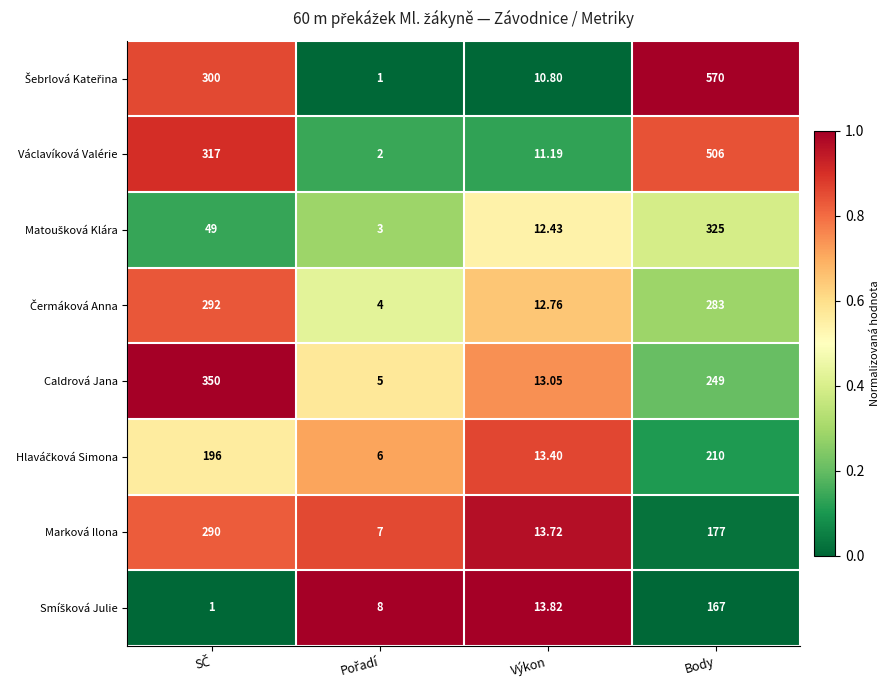

How many distinct data groups are displayed?

8